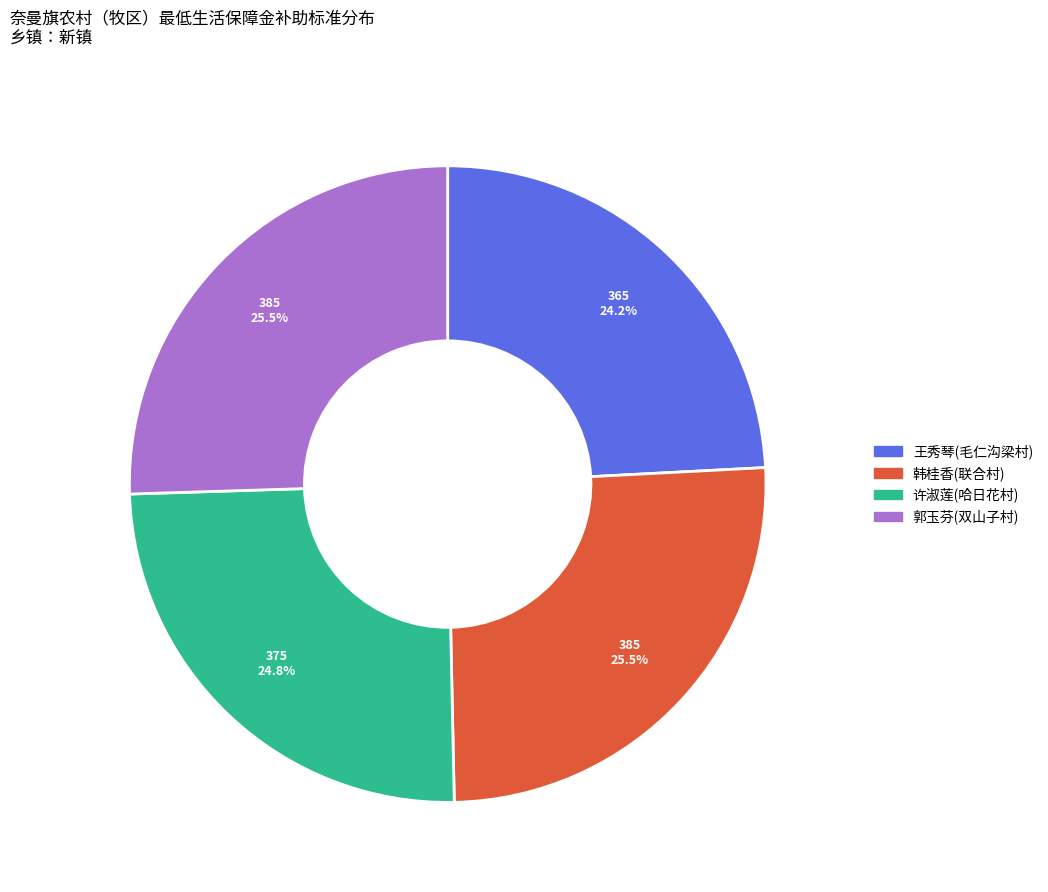

To the nearest percent, what percentage of the pie is 许淑莲(哈日花村)?

25%